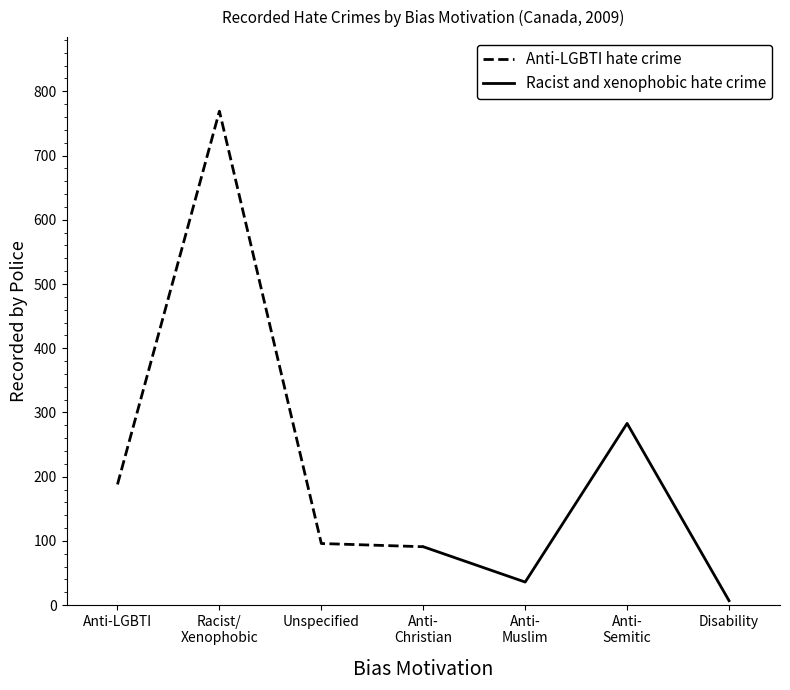

Reading right to left, extract all data points from this chart.

Anti-LGBTI hate crime: 91	96	769	188
Racist and xenophobic hate crime: 7	283	36	91